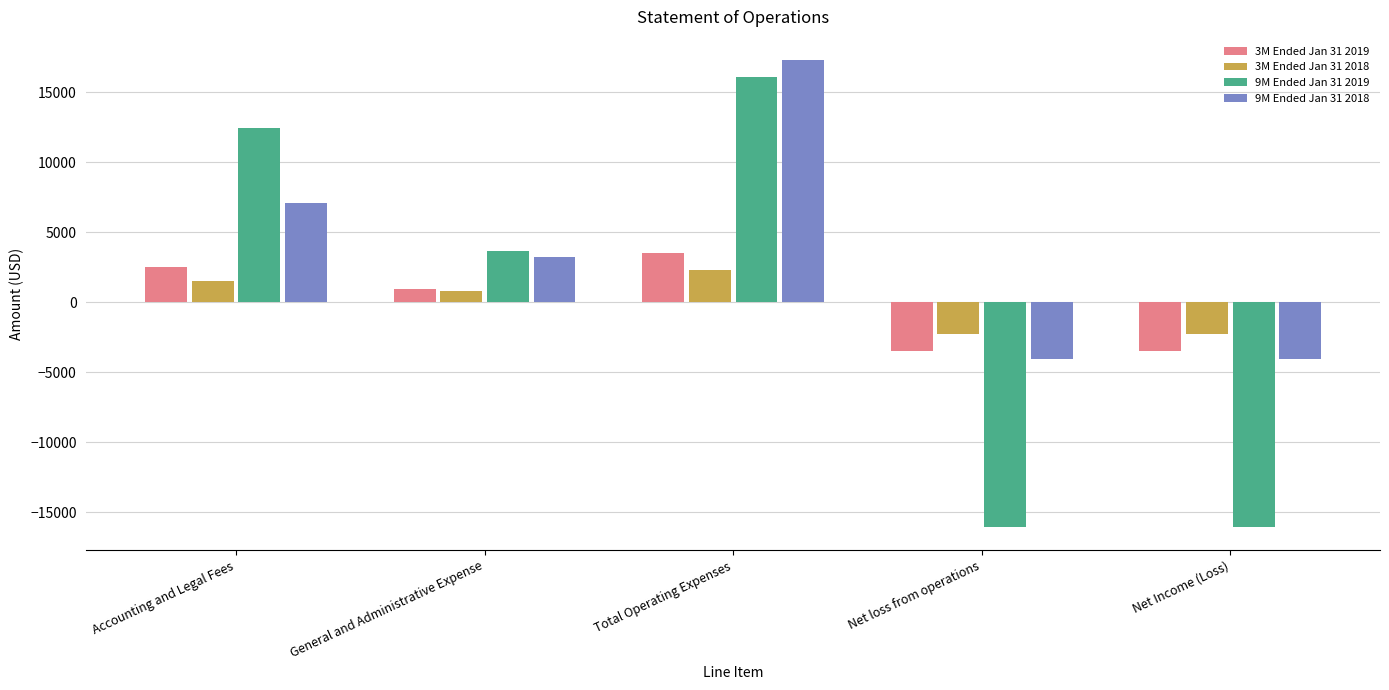

Reading right to left, extract all data points from this chart.

3M Ended Jan 31 2019: Net Income (Loss)=-3472	Net loss from operations=-3472	Total Operating Expenses=3472	General and Administrative Expense=972	Accounting and Legal Fees=2500
3M Ended Jan 31 2018: Net Income (Loss)=-2293	Net loss from operations=-2293	Total Operating Expenses=2293	General and Administrative Expense=793	Accounting and Legal Fees=1500
9M Ended Jan 31 2019: Net Income (Loss)=-16041	Net loss from operations=-16041	Total Operating Expenses=16041	General and Administrative Expense=3641	Accounting and Legal Fees=12400
9M Ended Jan 31 2018: Net Income (Loss)=-4033	Net loss from operations=-4033	Total Operating Expenses=17273	General and Administrative Expense=3193	Accounting and Legal Fees=7080